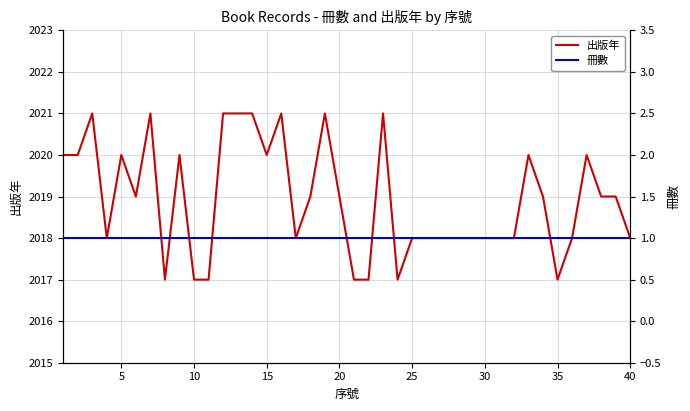

What is the minimum value for 出版年?

2017